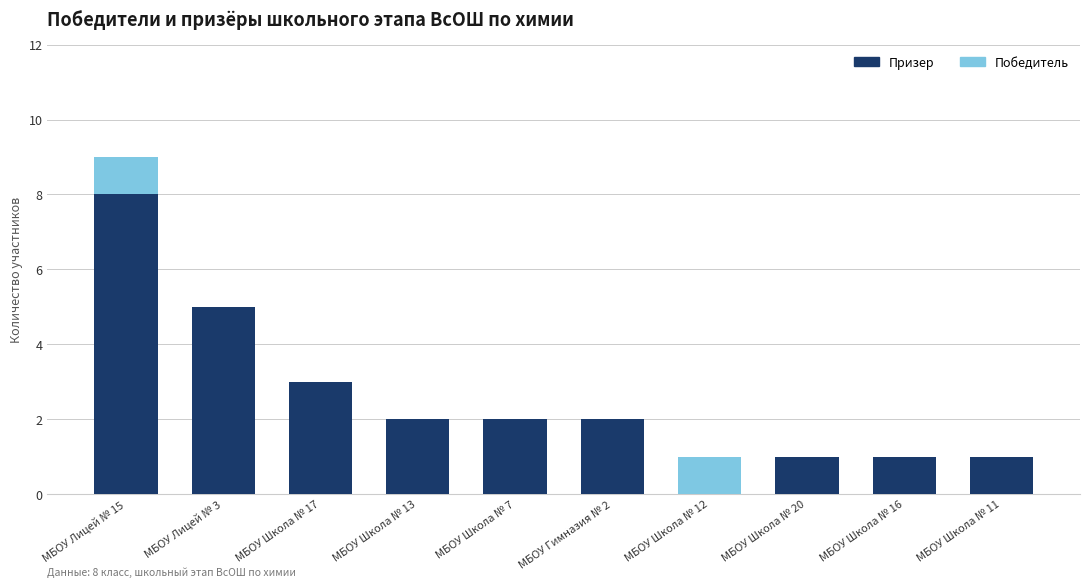

Which category has the highest value in the Призер series?

МБОУ Лицей № 15